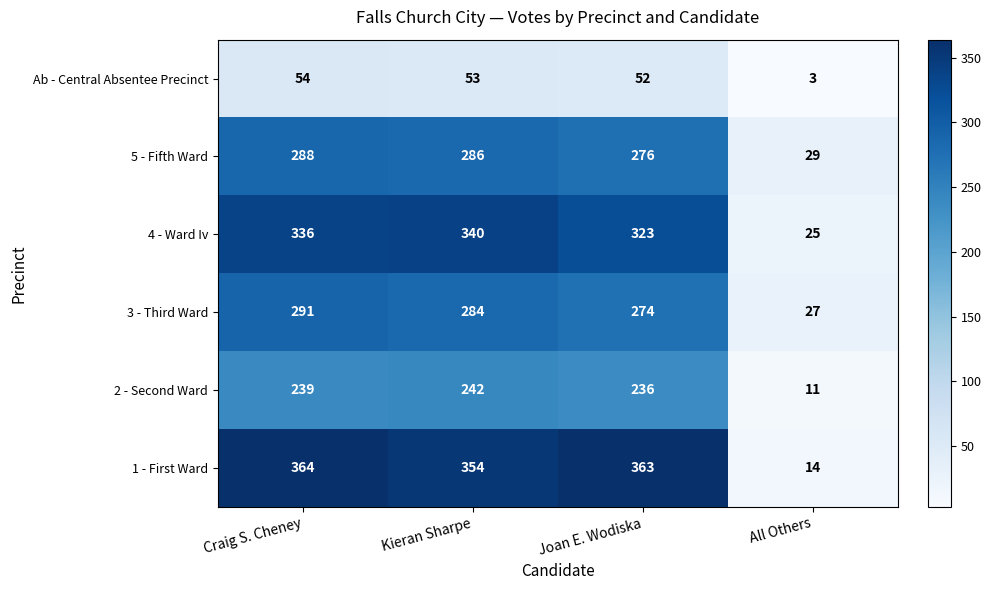

Reading left to right, extract all data points from this chart.

Ab - Central Absentee Precinct: Craig S. Cheney=54	Kieran Sharpe=53	Joan E. Wodiska=52	All Others=3
5 - Fifth Ward: Craig S. Cheney=288	Kieran Sharpe=286	Joan E. Wodiska=276	All Others=29
4 - Ward Iv: Craig S. Cheney=336	Kieran Sharpe=340	Joan E. Wodiska=323	All Others=25
3 - Third Ward: Craig S. Cheney=291	Kieran Sharpe=284	Joan E. Wodiska=274	All Others=27
2 - Second Ward: Craig S. Cheney=239	Kieran Sharpe=242	Joan E. Wodiska=236	All Others=11
1 - First Ward: Craig S. Cheney=364	Kieran Sharpe=354	Joan E. Wodiska=363	All Others=14